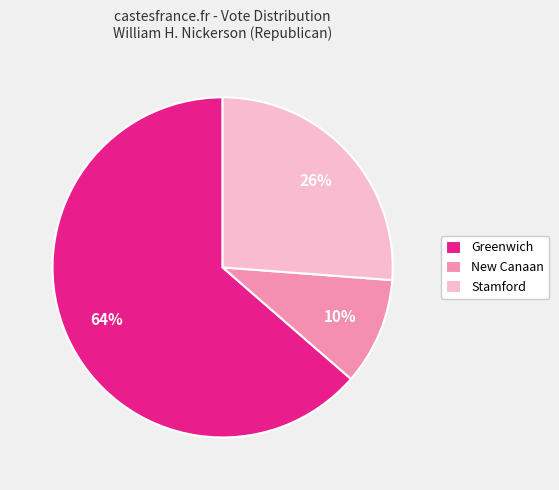

Which slice is the smallest?

New Canaan